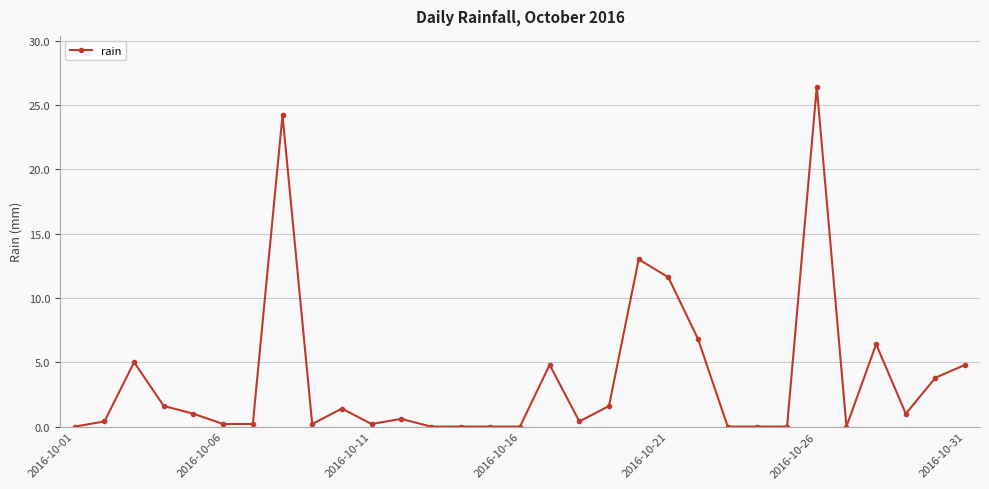

What is the greatest value displayed?

26.4